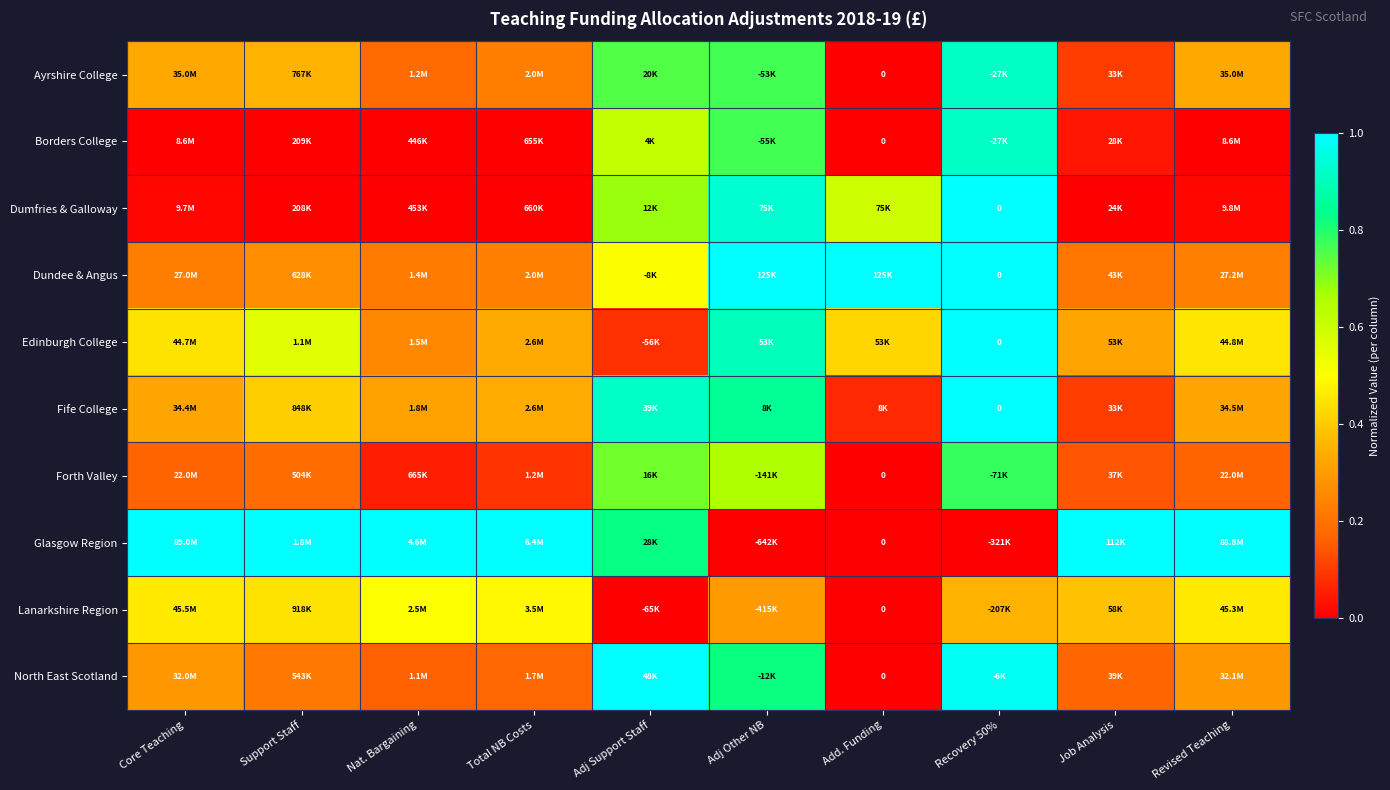

The Ayrshire College series shows 0.5 at Support Staff. True or false?

False